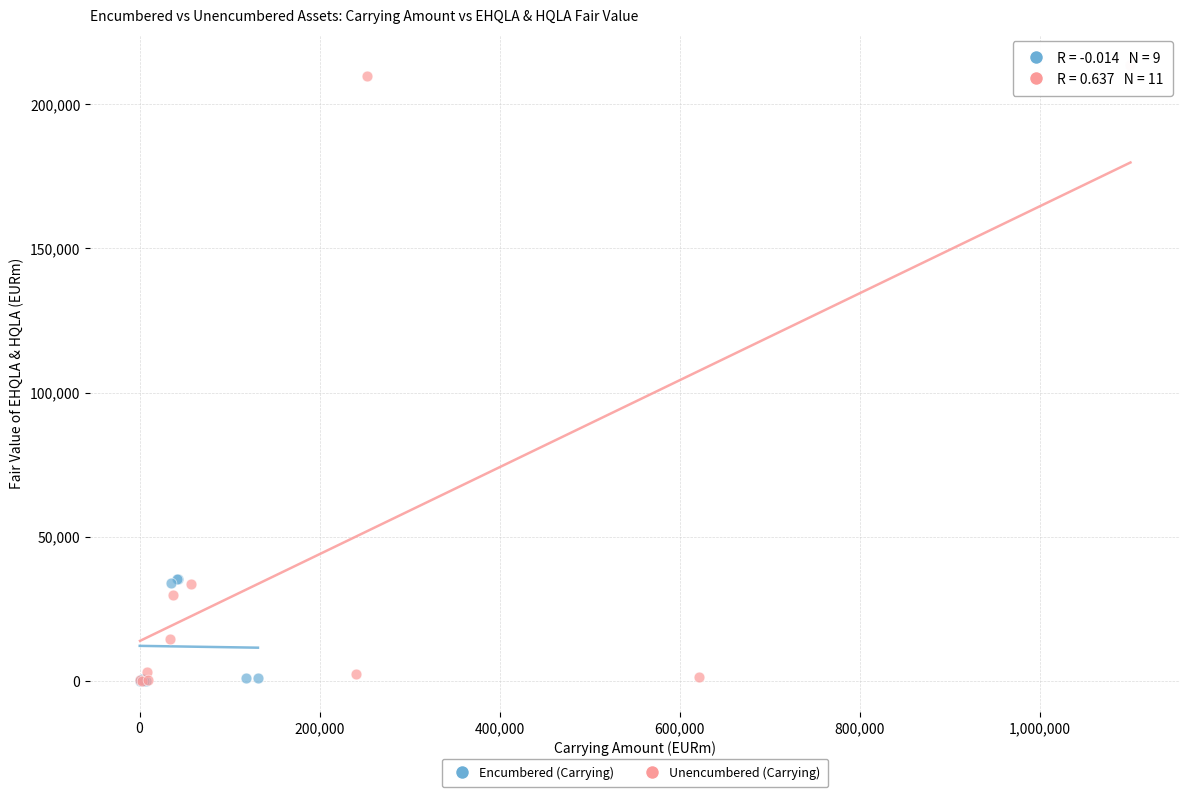

Which series contains the highest Y value?

Unencumbered (Carrying)